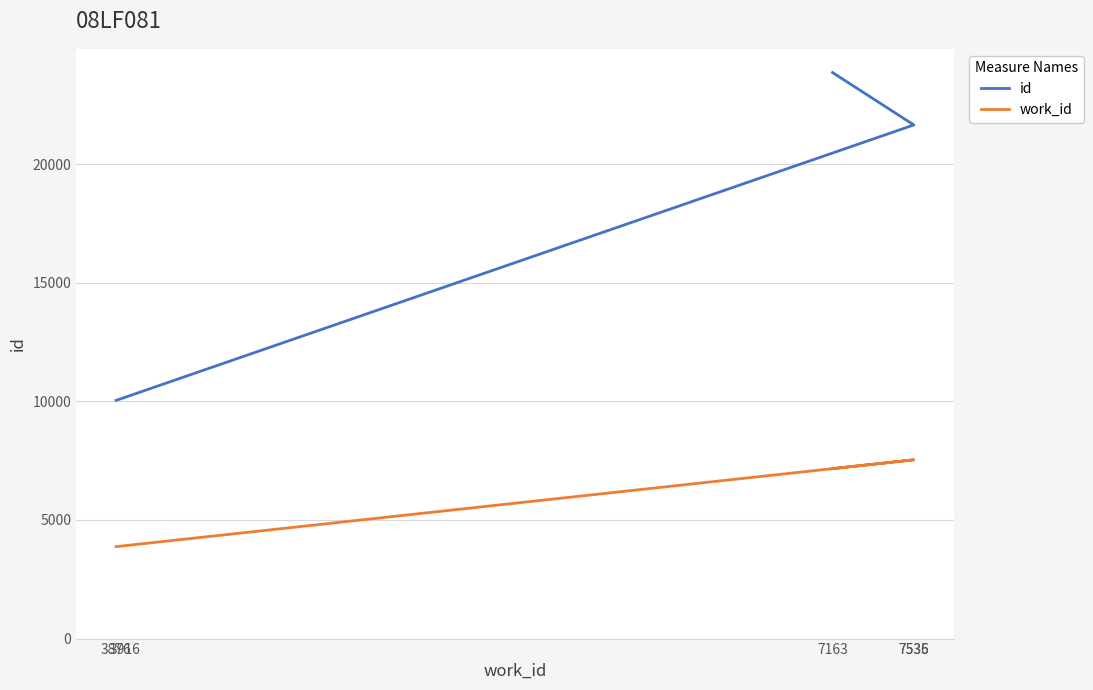

At which category does the chart reach its minimum across all series?

3876